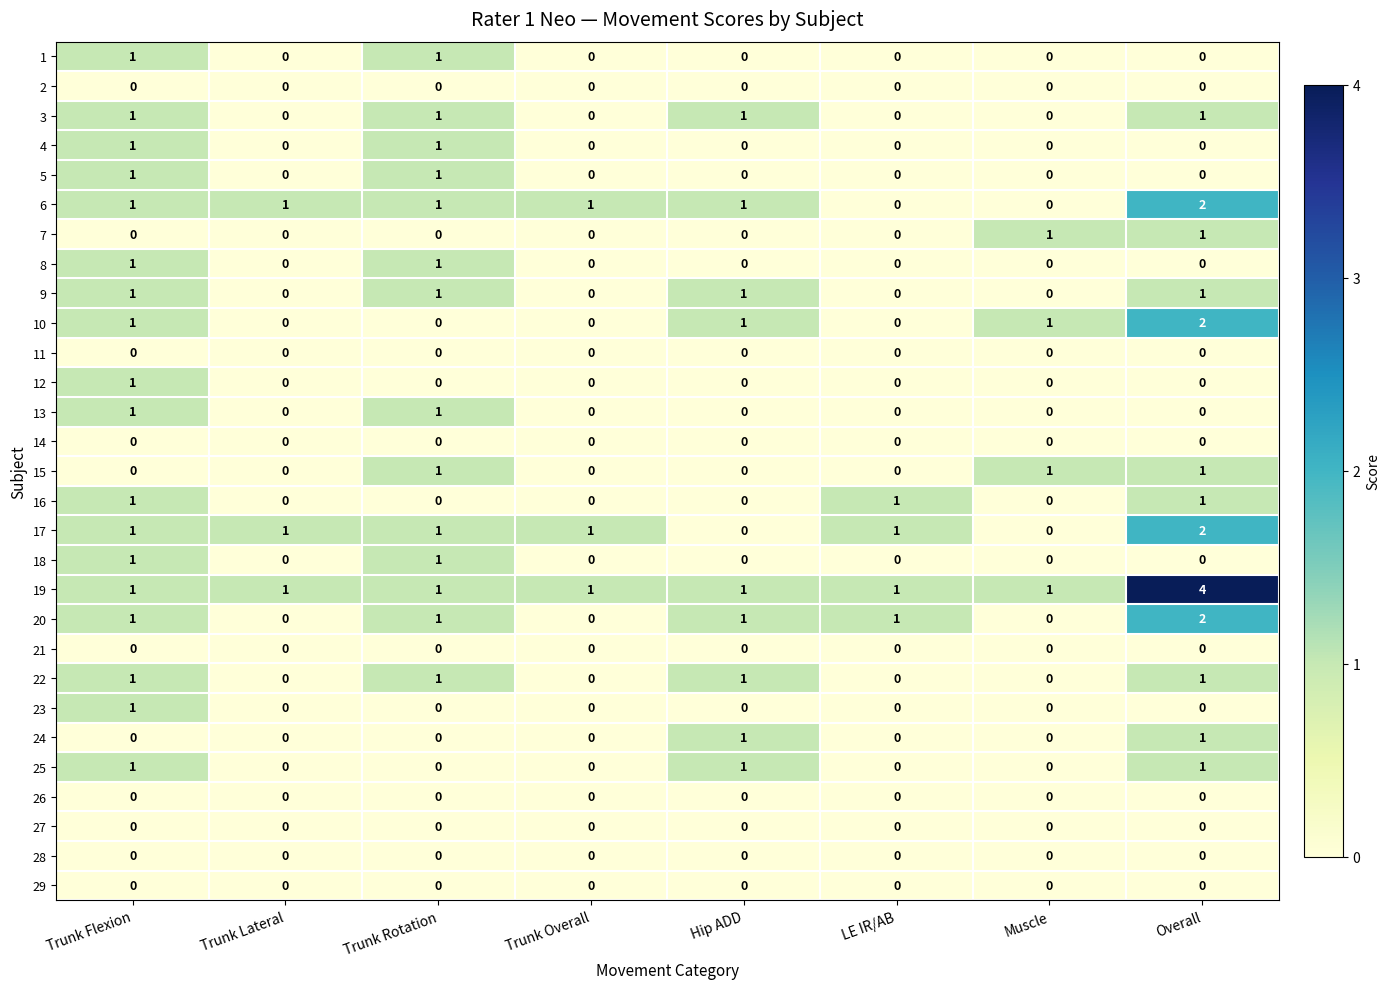

How many data points does each series have?

8